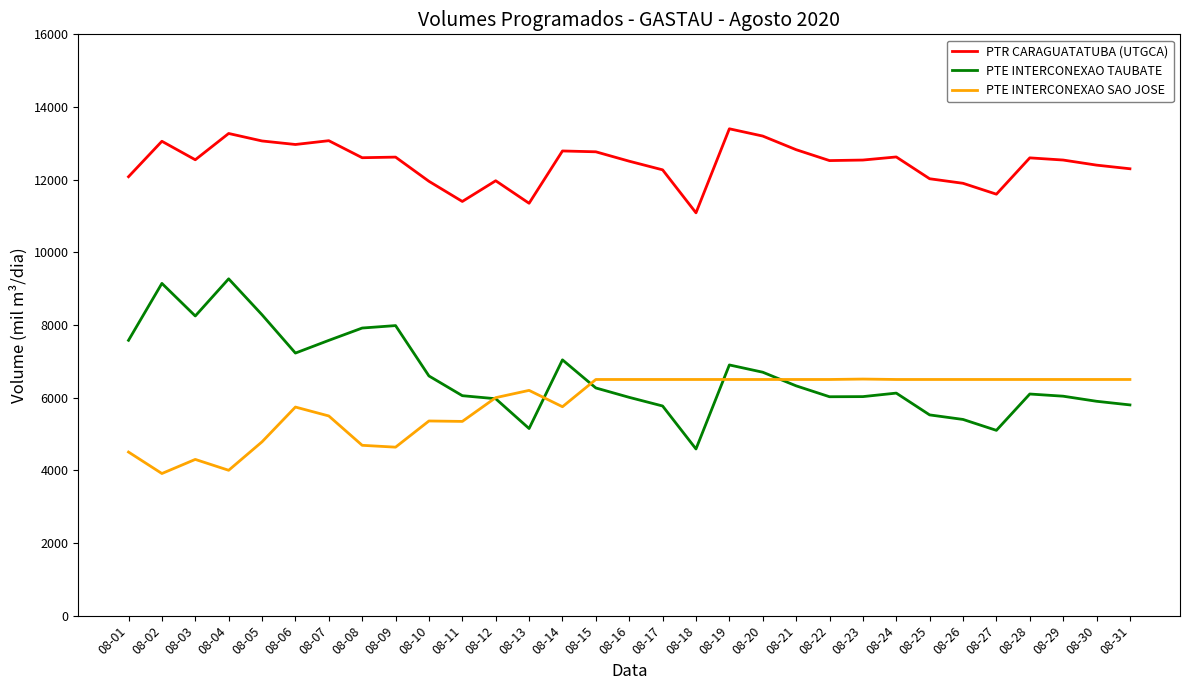

What is the sum of all PTE INTERCONEXAO SAO JOSE values?

181227.8